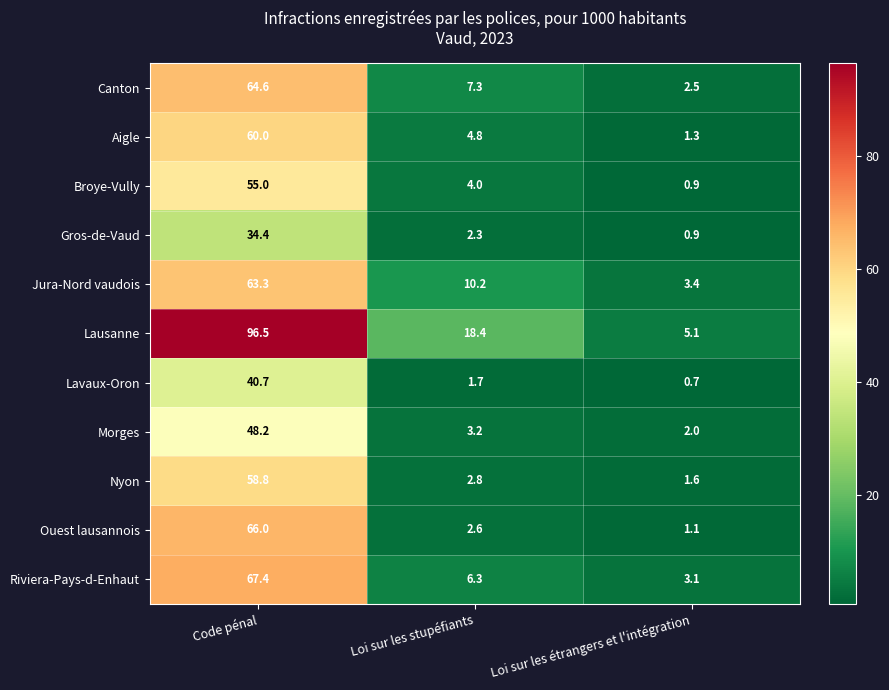

What is the average value of the Gros-de-Vaud series?

12.5